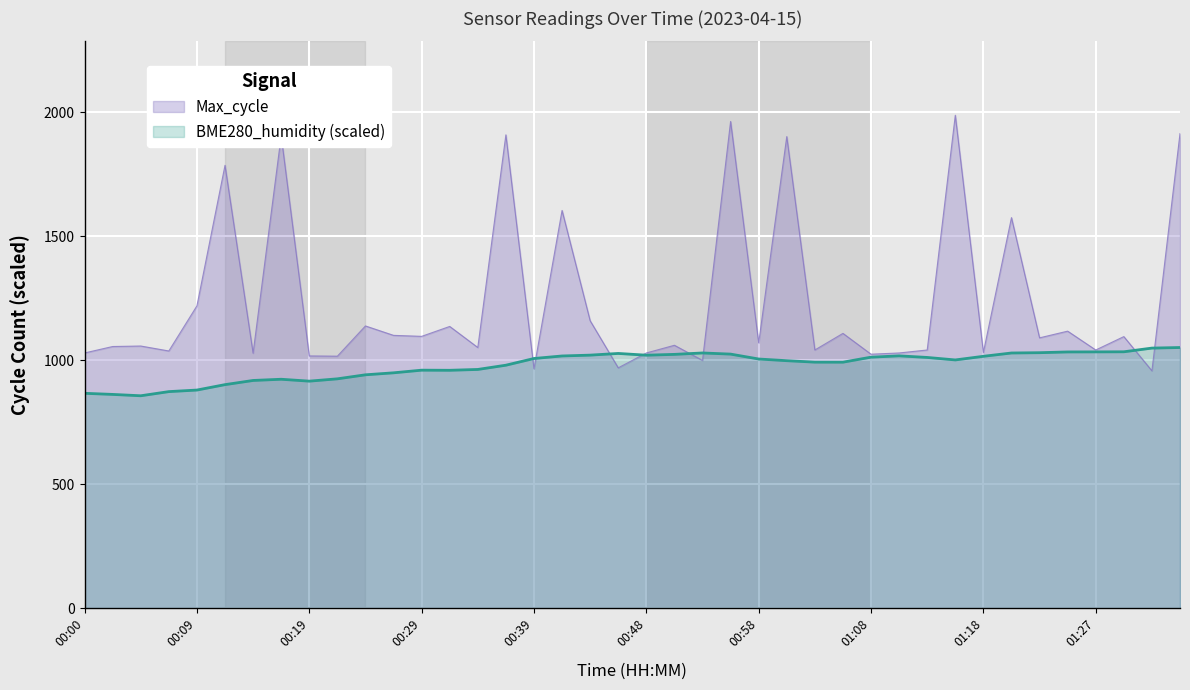

How many interior local peaks (higher than both neighbors) does the data have?

15